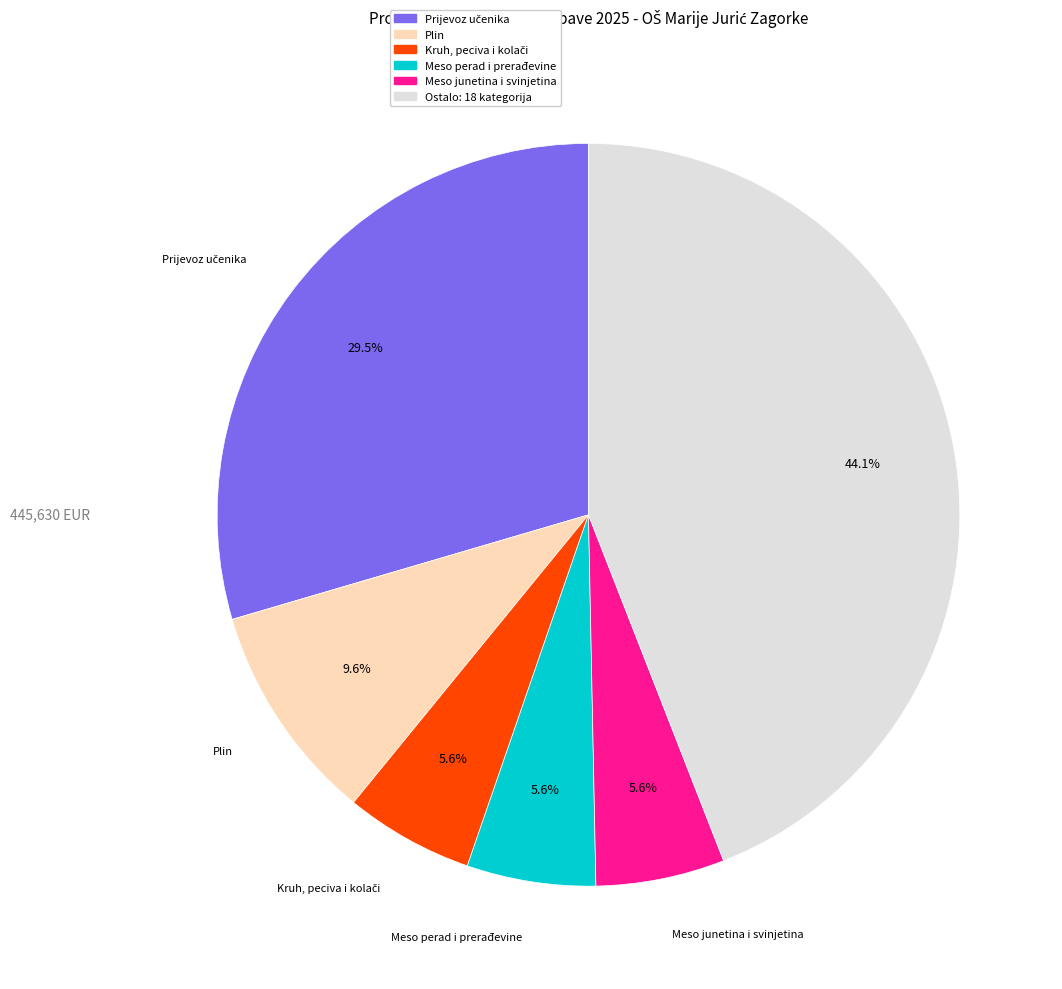

Is there any slice that represents more than half of the pie?

No